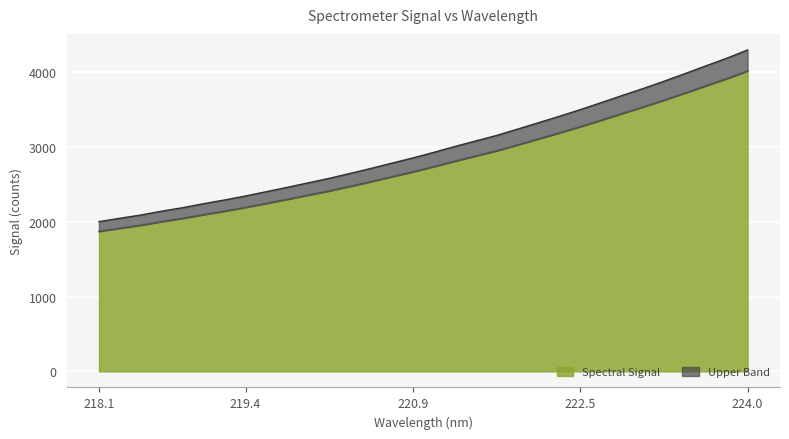

What is the total value across all series at 220.9?

2854.2